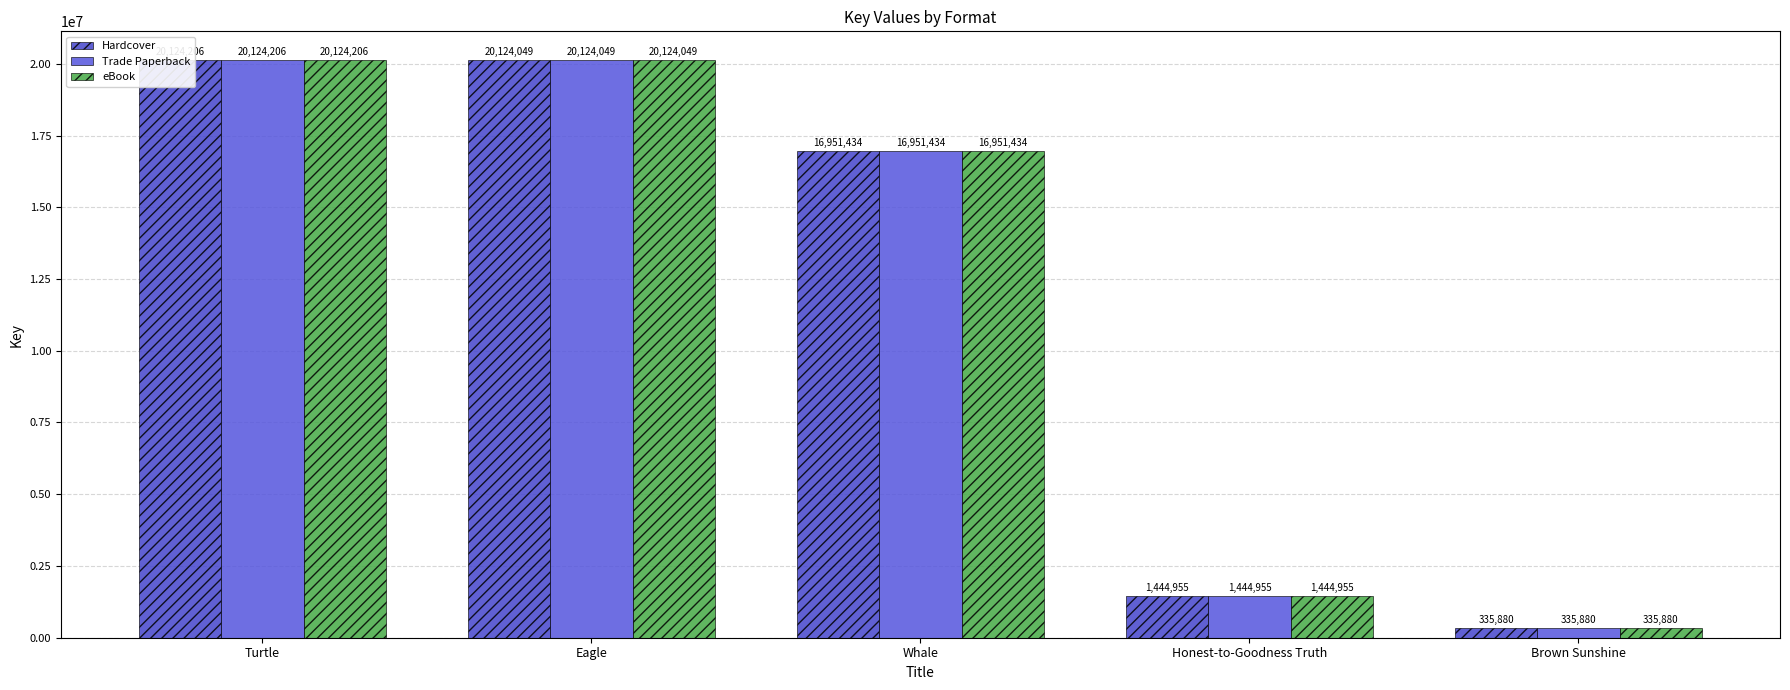

How many bars are there in each group?

3